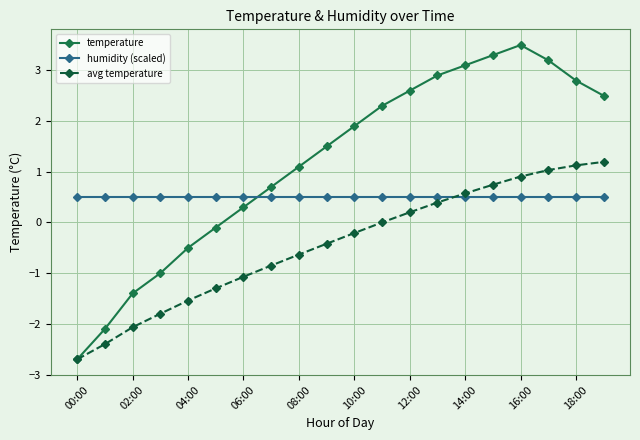

Which series has the largest range (max minus min)?

temperature